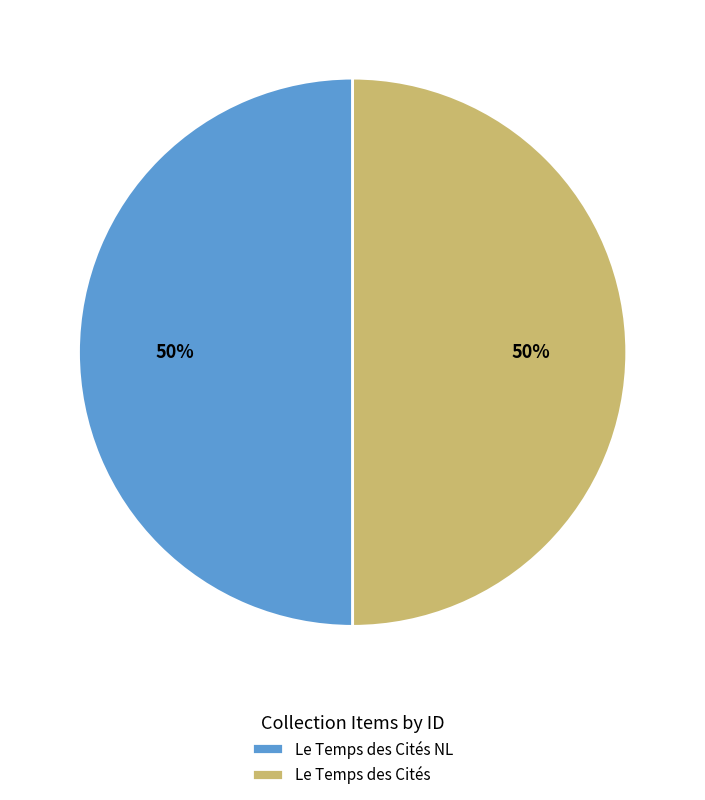

To the nearest percent, what percentage of the pie is Le Temps des Cités?

50%